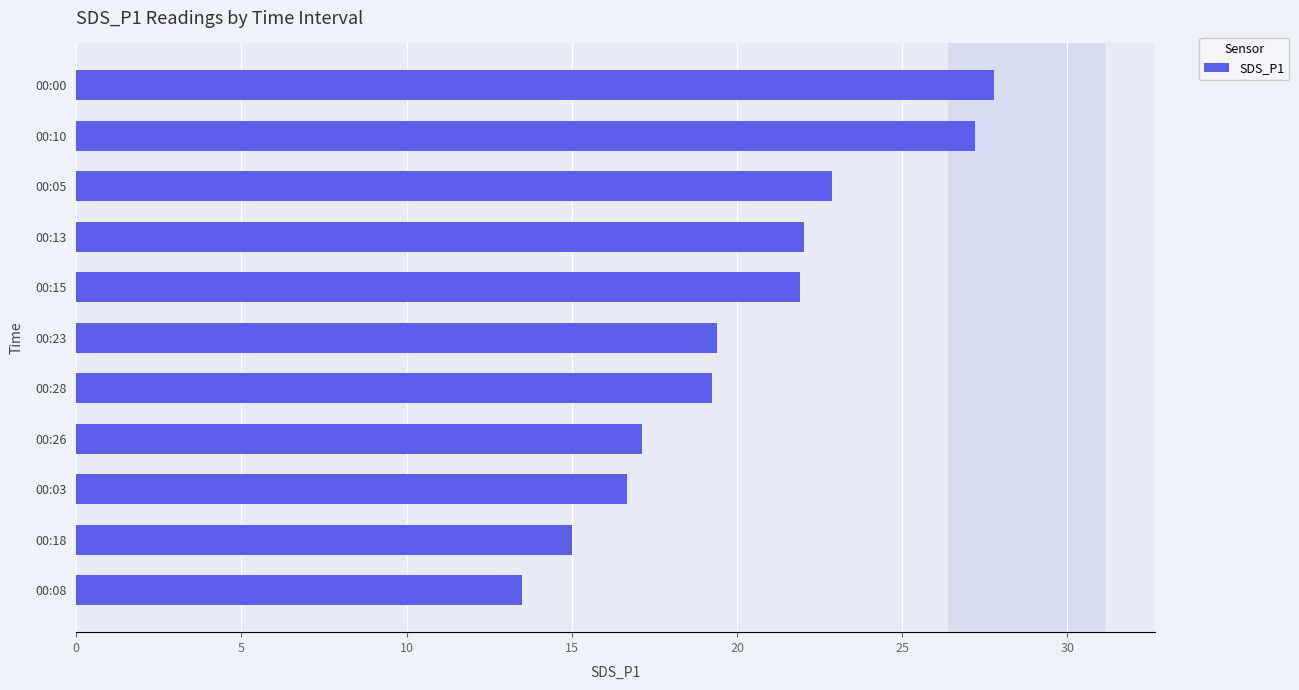

What is the greatest value displayed?

27.8